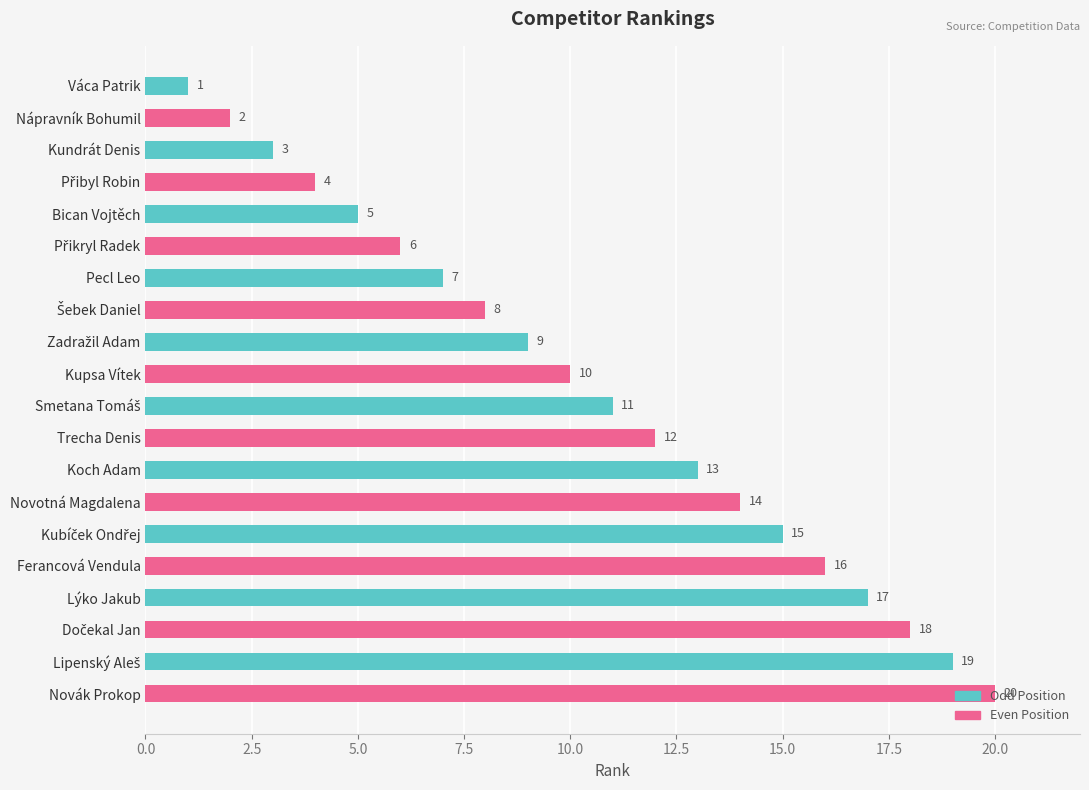

What is the sum of all values?

210